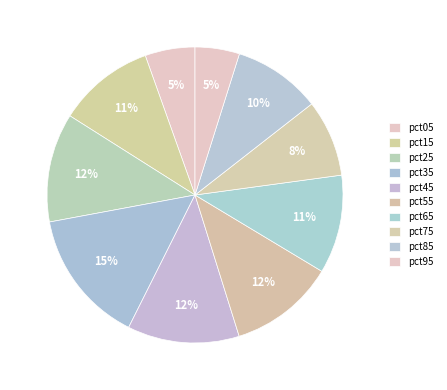

How many segments does this pie chart have?

10